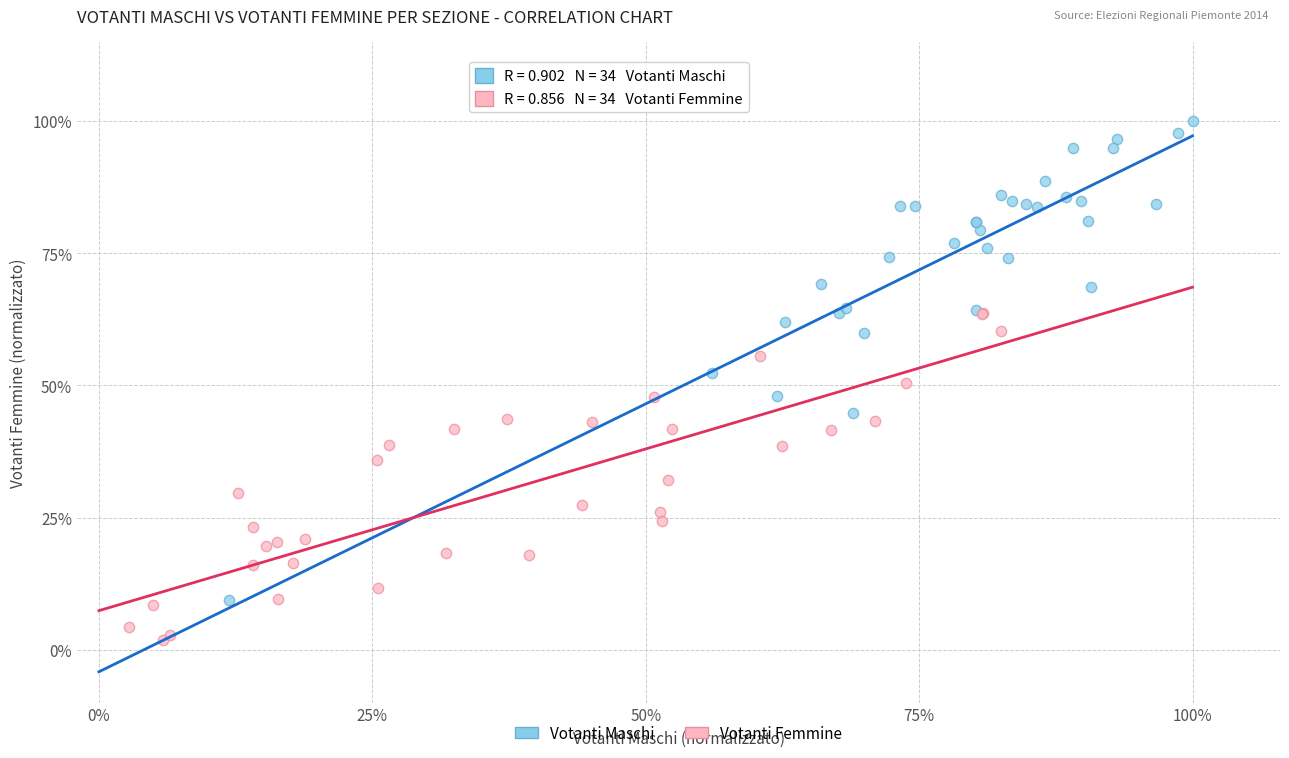

Which series reaches the maximum Y coordinate?

Votanti Maschi